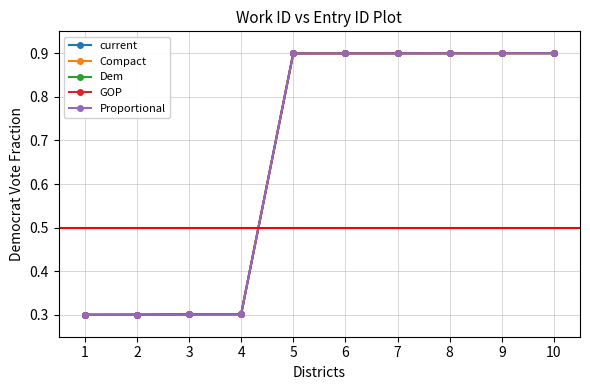

What is the value of the Compact point at the 2nd from the left?

0.3